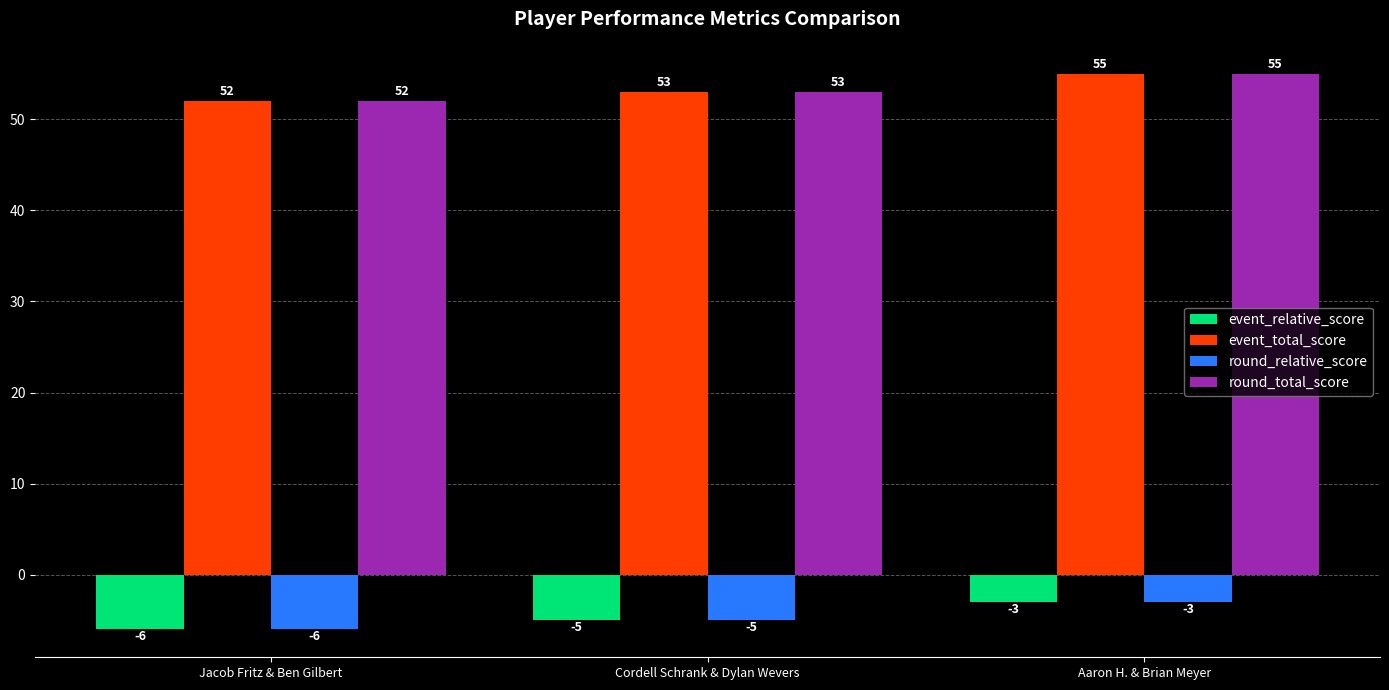

How many values in the event_total_score series are below 53?

1